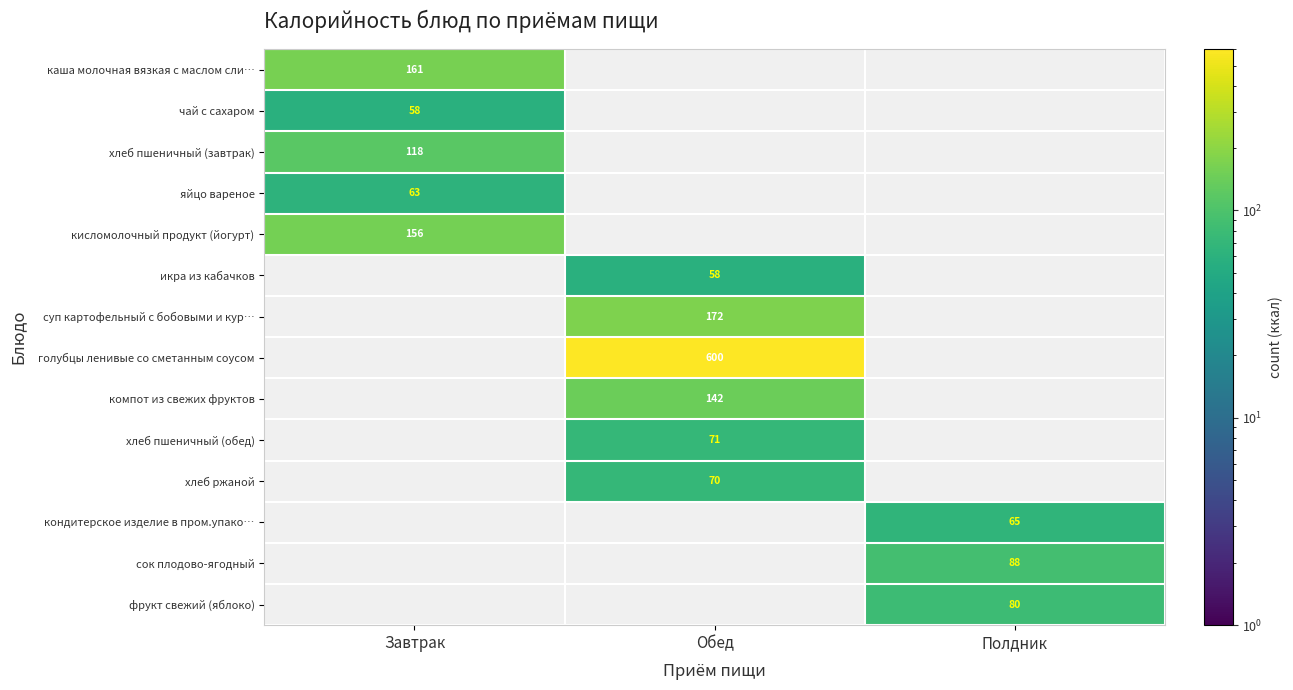

The хлеб пшеничный (завтрак) series shows 31 at Завтрак. True or false?

False